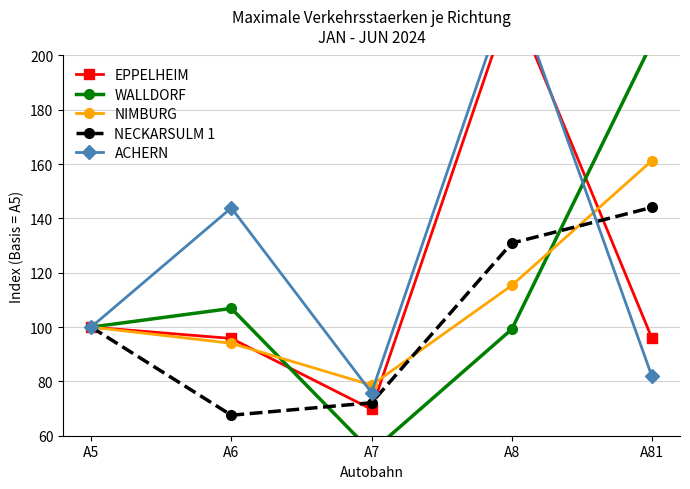

What is the spread (max minus min) of values at A8?

127.3